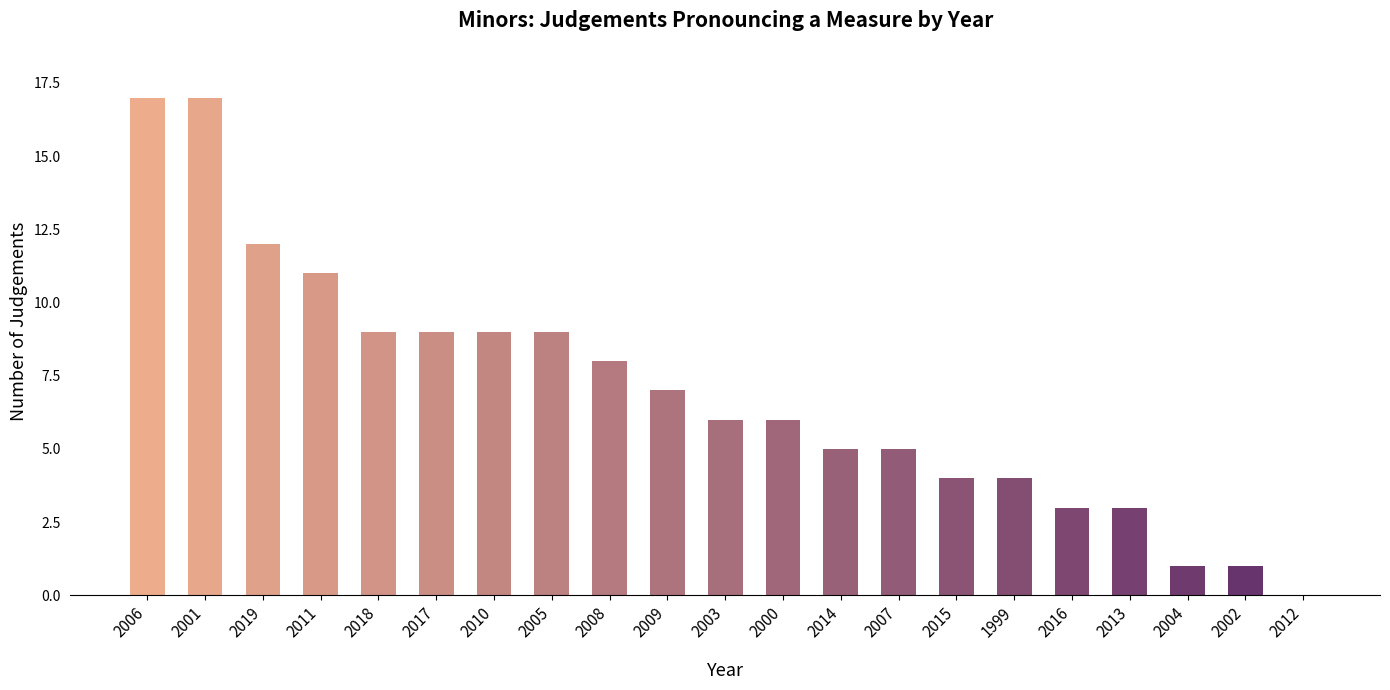

What is the maximum value shown in the chart?

17